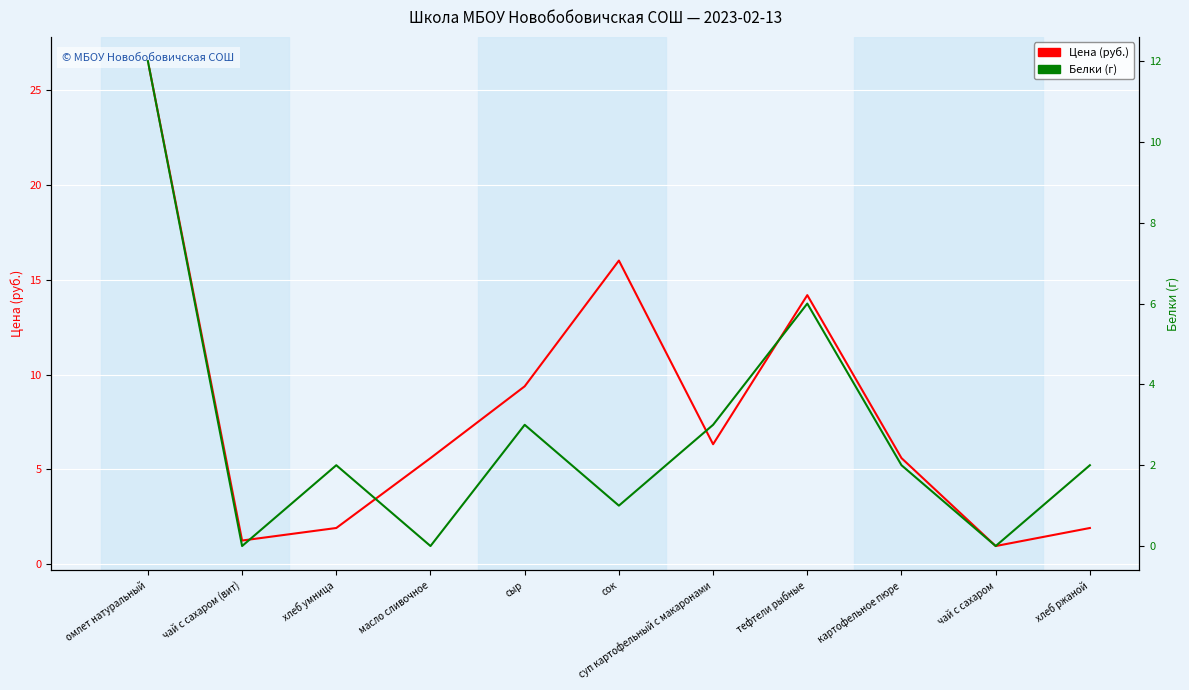

Which category has the highest value in the Цена (руб.) series?

омлет натуральный